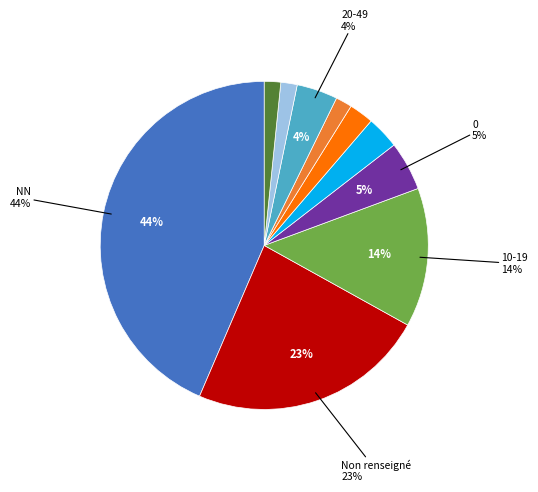

To the nearest percent, what is the difference between the largest and smallest slice percentages?

42%